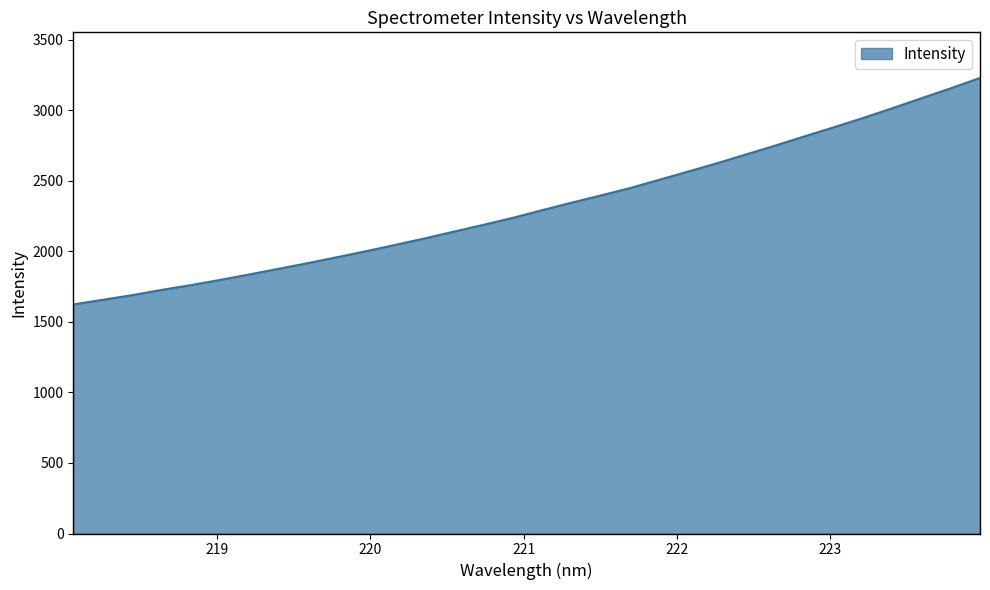

What is the maximum value shown in the chart?

3229.0